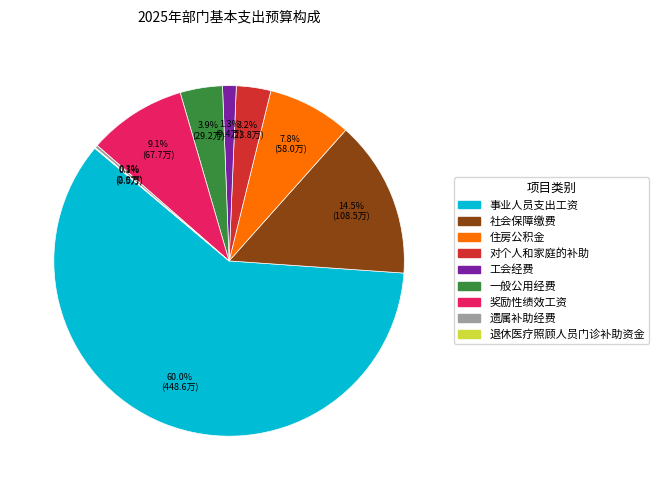

What percentage is NOT represented by 奖励性绩效工资?

90.9%